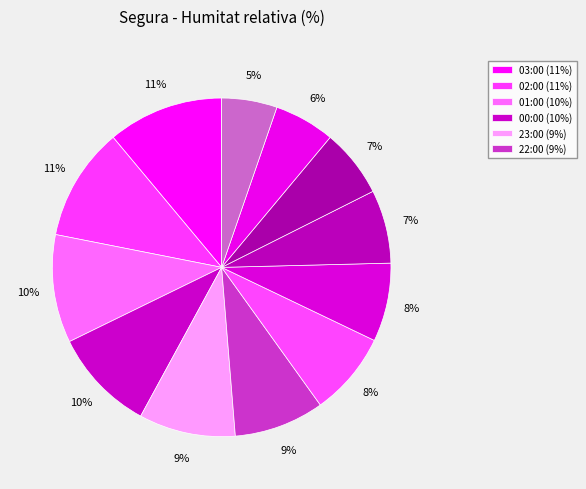

How many slices are in this pie chart?

12